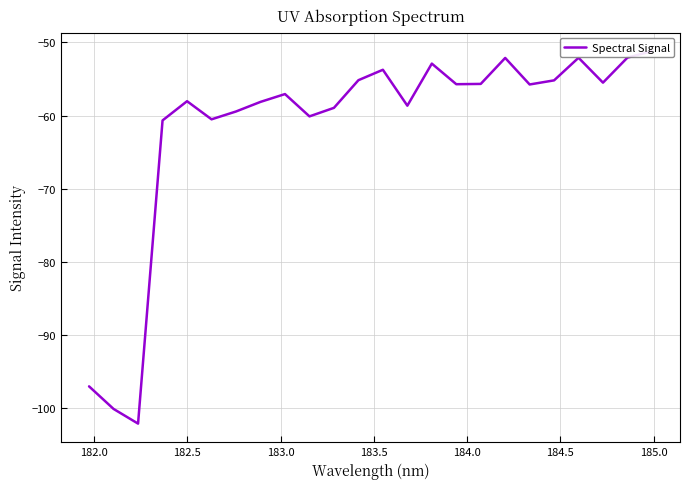

How many points are higher than both their immediate neighbors (excluding endpoints)?

6